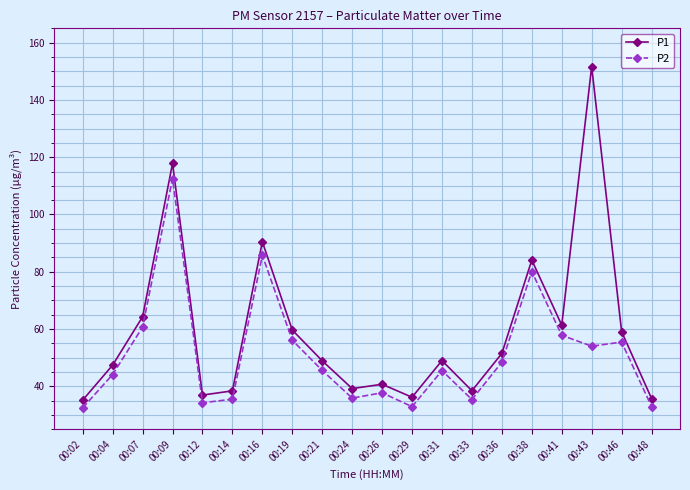

What is the average value of the P1 series?

59.3